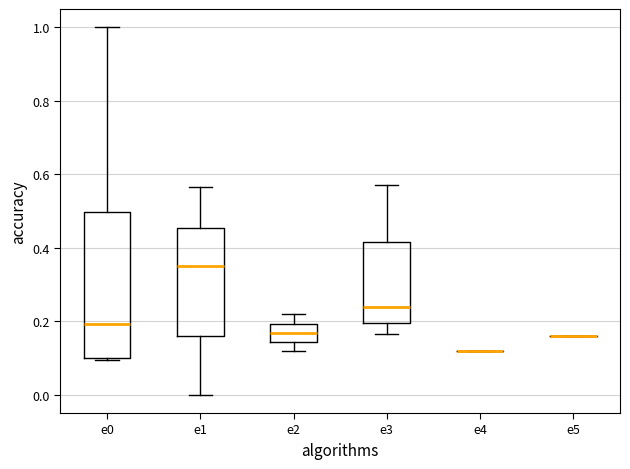

Which box is the tallest, from its lower edge to its upper edge?

e0